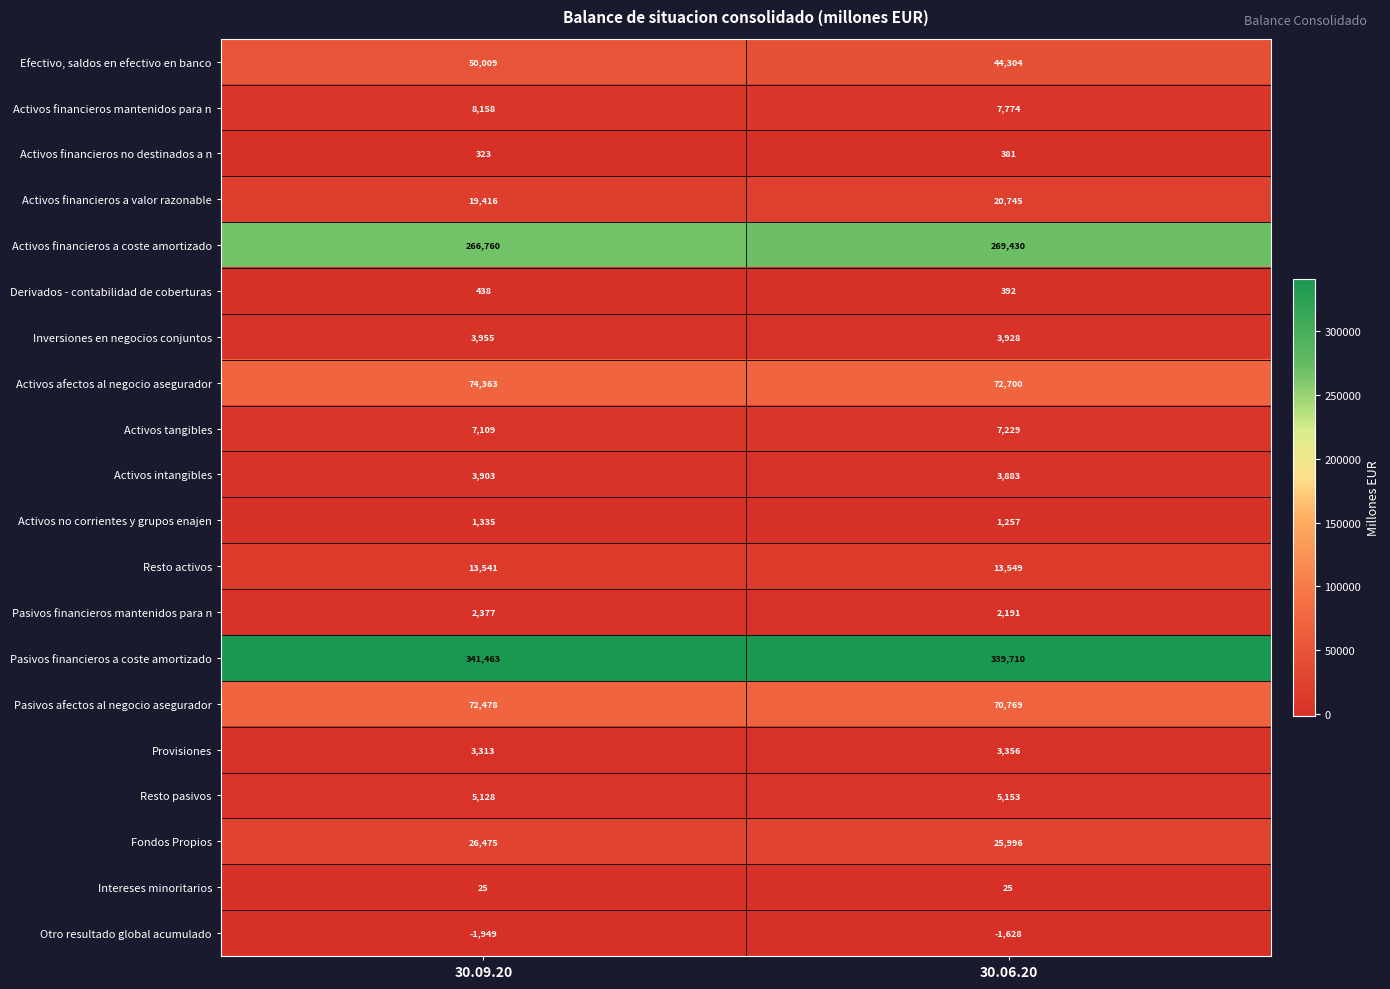

True or false: Activos no corrientes y grupos enajen has a value of 1335 at 30.09.20.

True